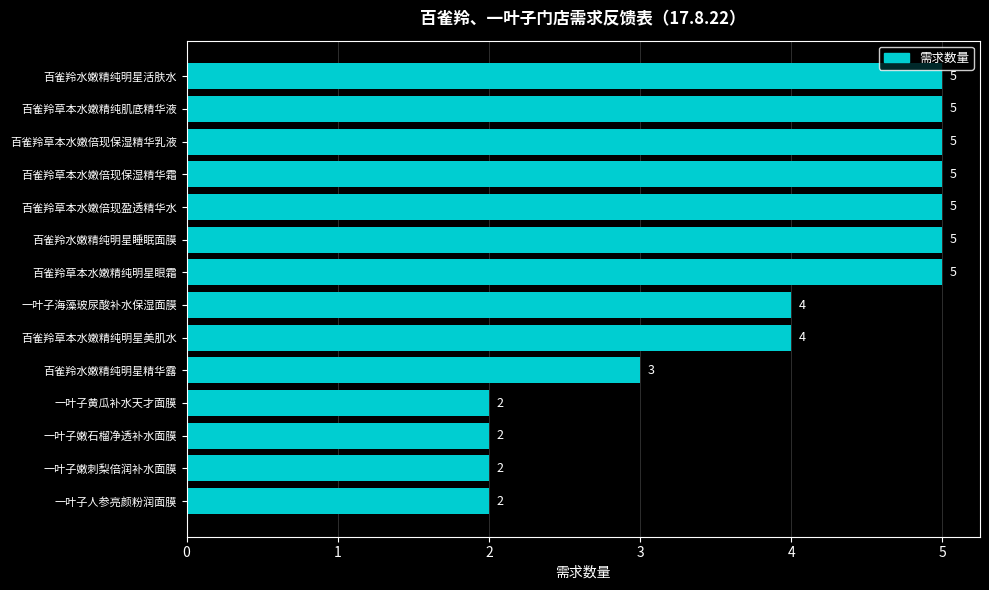

What is the minimum value shown in the chart?

2